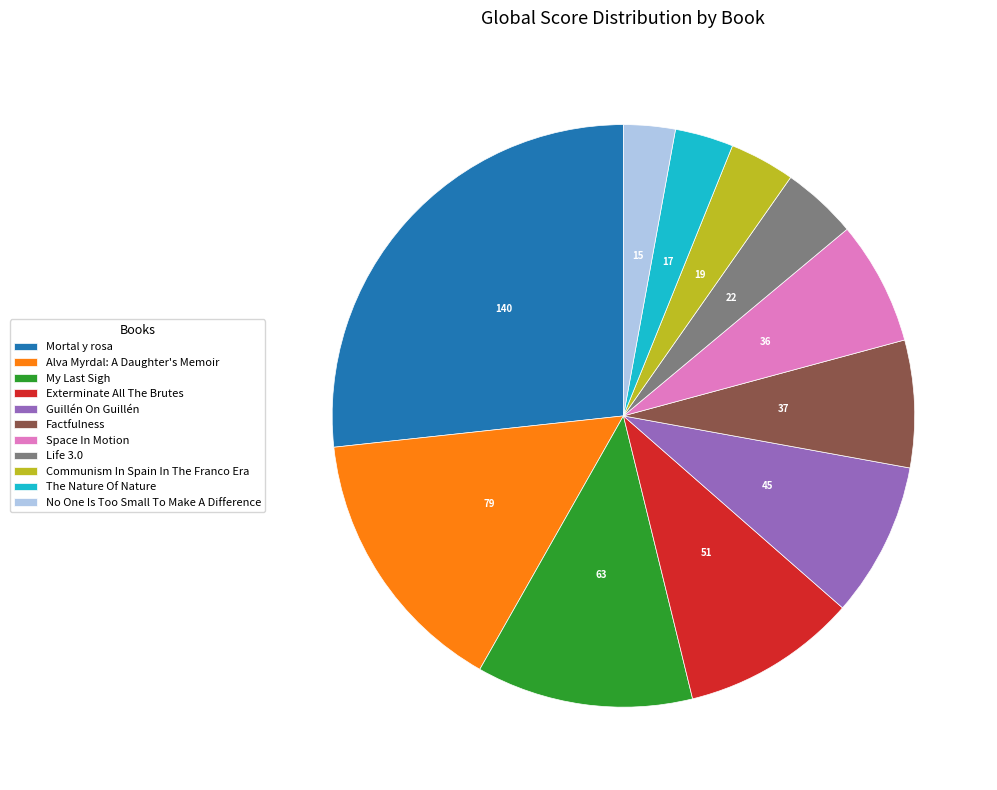

Count the number of slices in the pie.

11